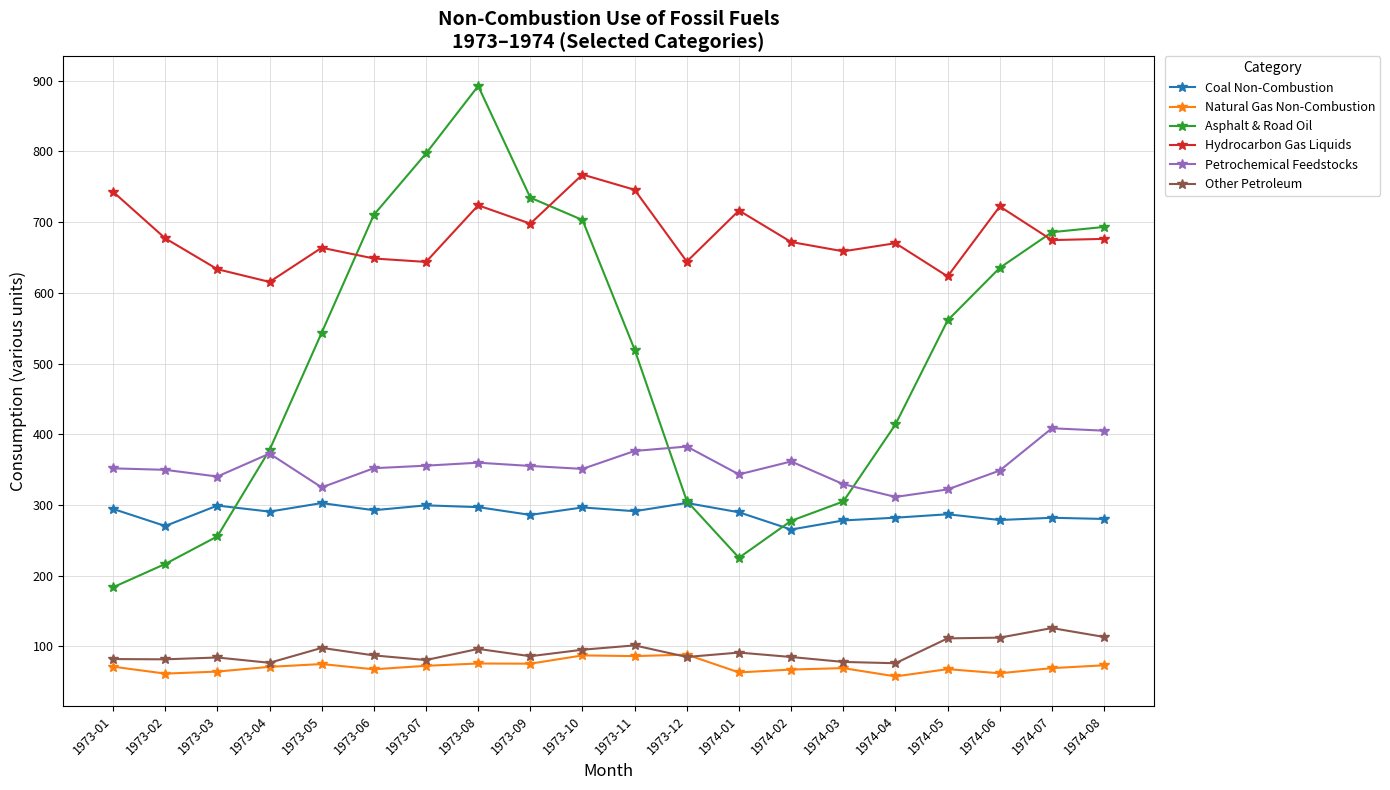

True or false: Coal Non-Combustion has more than 1 interior local peaks.

True